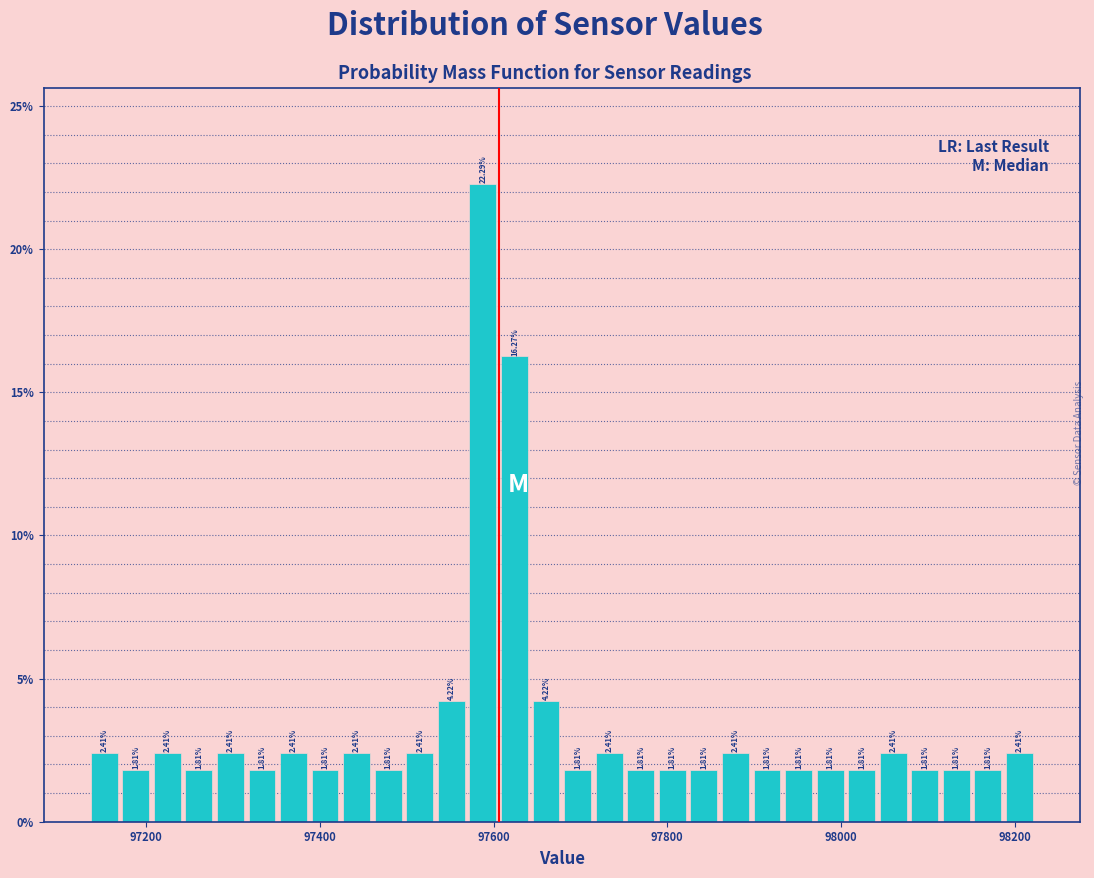

Around what value on the x-axis is the tallest bar? Give the approximate position of its centre, as read against the axis.

97580